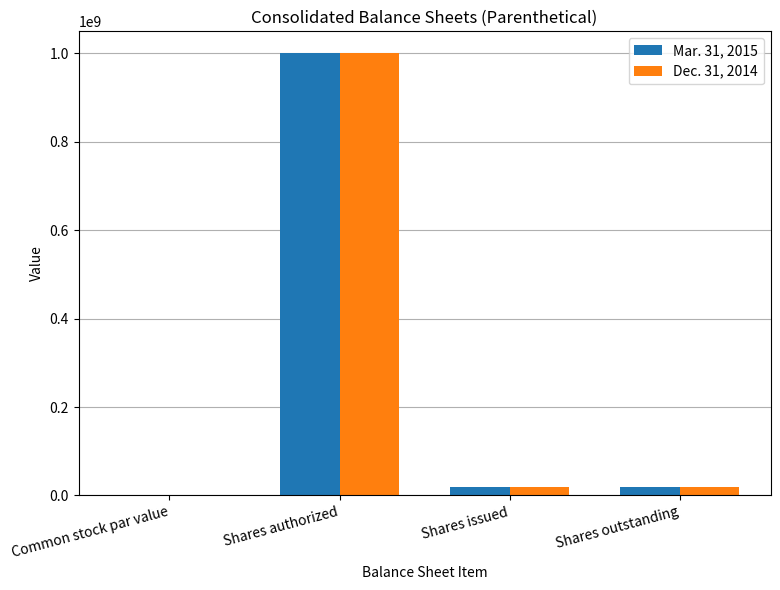

The value of Mar. 31, 2015 at Shares authorized is 1435206175.6. True or false?

False